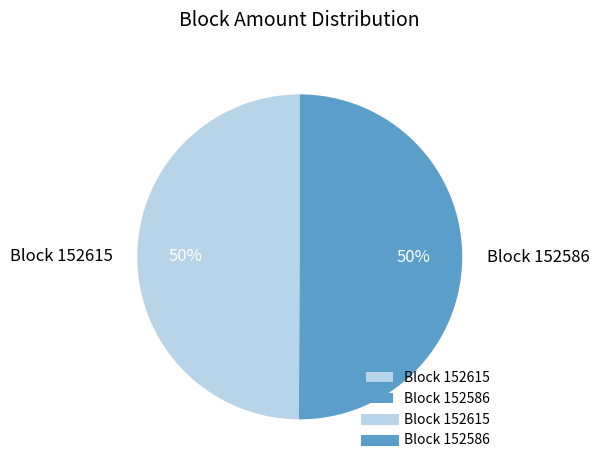

Approximately how many times larger is the value at Block 152586 compared to Block 152615?

1.0